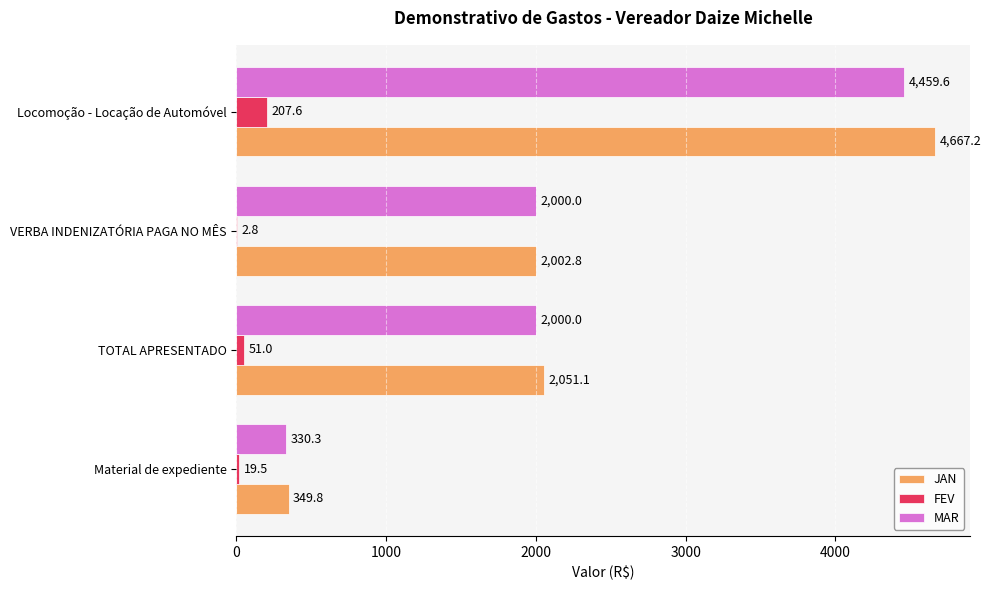

Which series changed the most between TOTAL APRESENTADO and Locomoção - Locação de Automóvel?

JAN